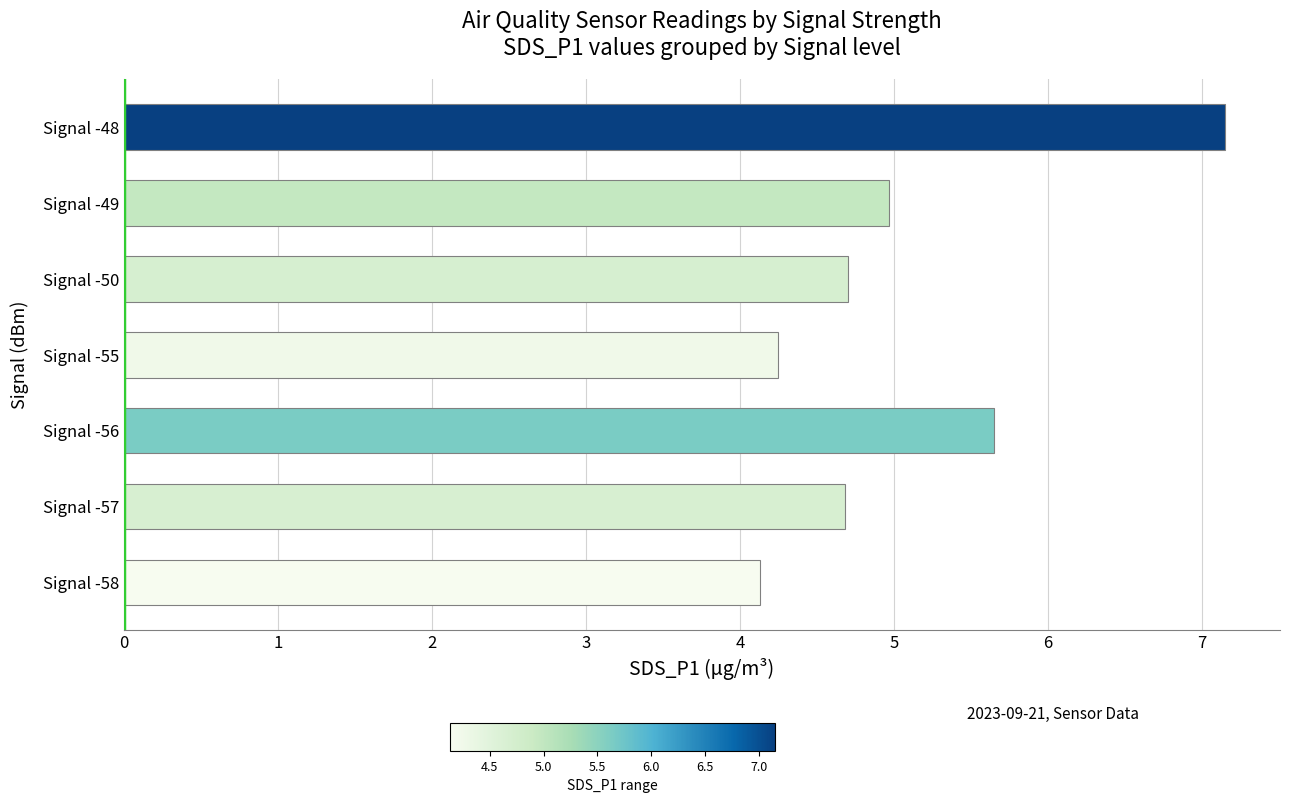

What is the approximate value at Signal -57?

4.7